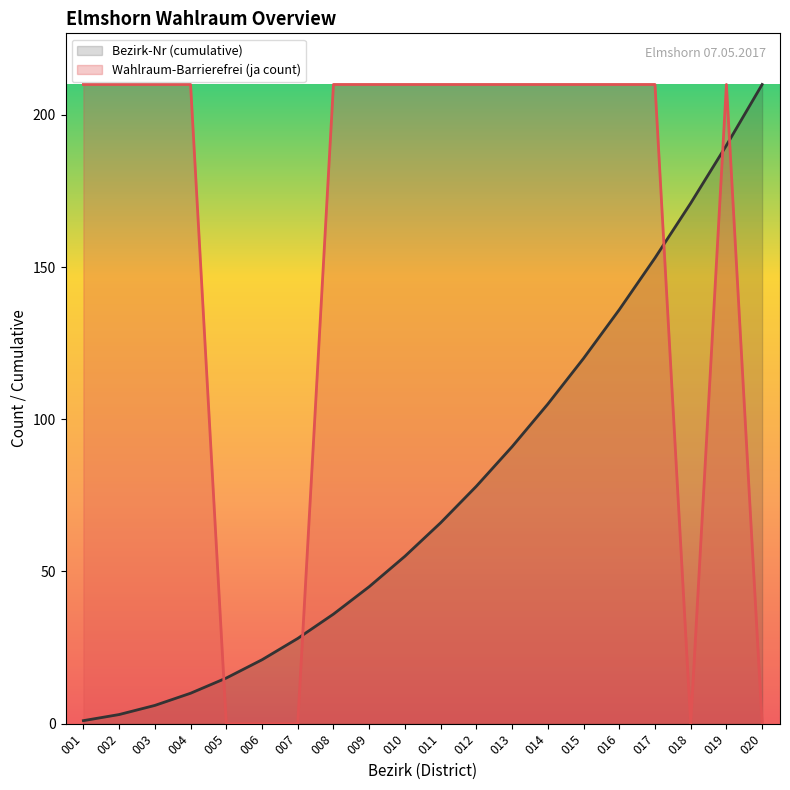

Reading left to right, list all the values displayed in this chart.

Wahlraum-Barrierefrei (ja count): 001=210	002=210	003=210	004=210	005=0	006=0	007=0	008=210	009=210	010=210	011=210	012=210	013=210	014=210	015=210	016=210	017=210	018=0	019=210	020=0
Bezirk-Nr (cumulative): 001=1	002=3	003=6	004=10	005=15	006=21	007=28	008=36	009=45	010=55	011=66	012=78	013=91	014=105	015=120	016=136	017=153	018=171	019=190	020=210